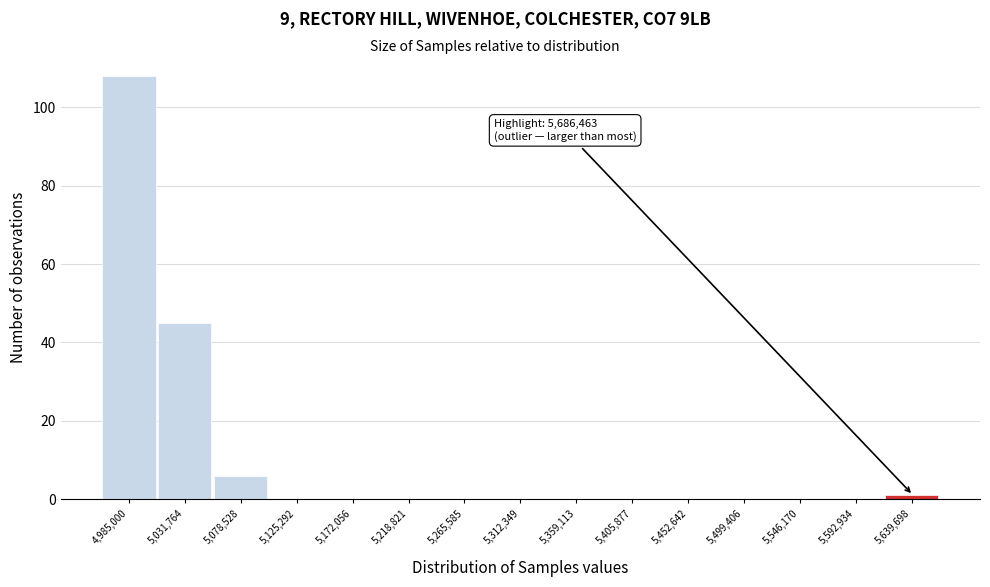

Reading left to right, transcribe all the data shown in this chart.

4,985,000=108	5,031,764=45	5,078,528=6	5,125,292=0	5,172,056=0	5,218,821=0	5,265,585=0	5,312,349=0	5,359,113=0	5,405,877=0	5,452,642=0	5,499,406=0	5,546,170=0	5,592,934=0	5,639,698=1